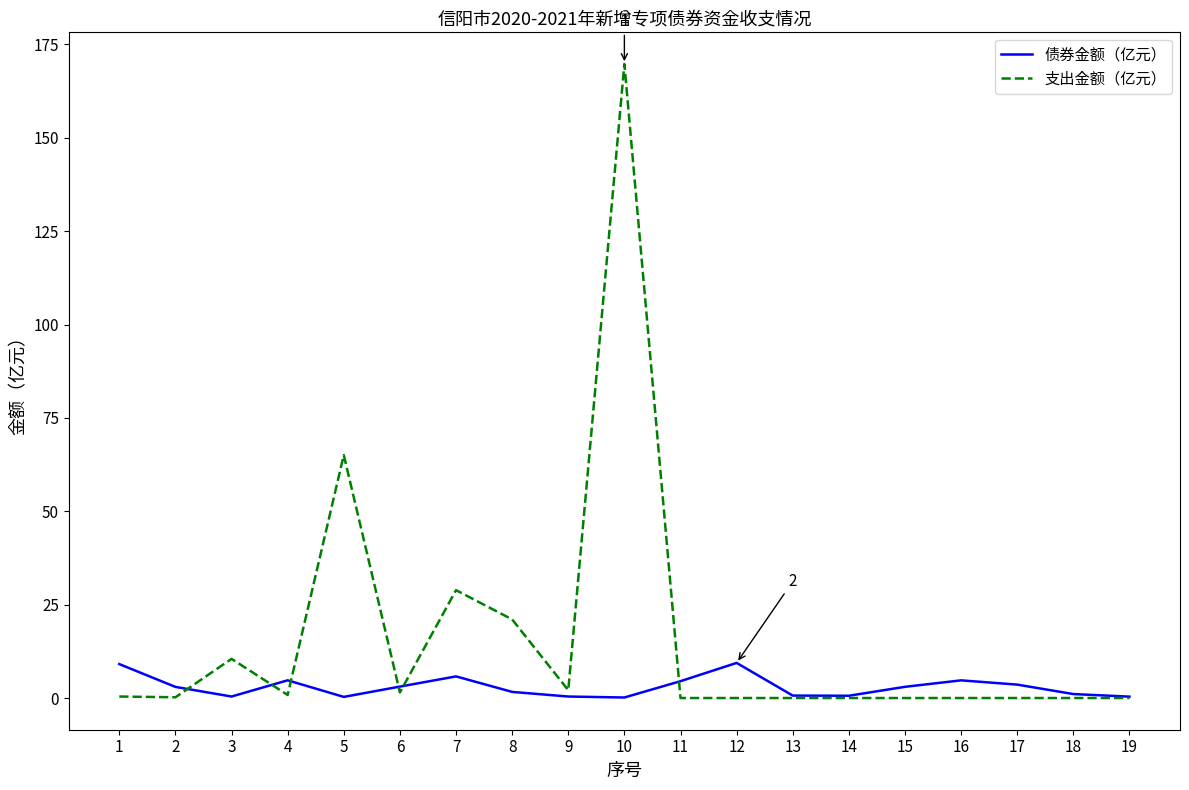

How many lines are shown in the chart?

2